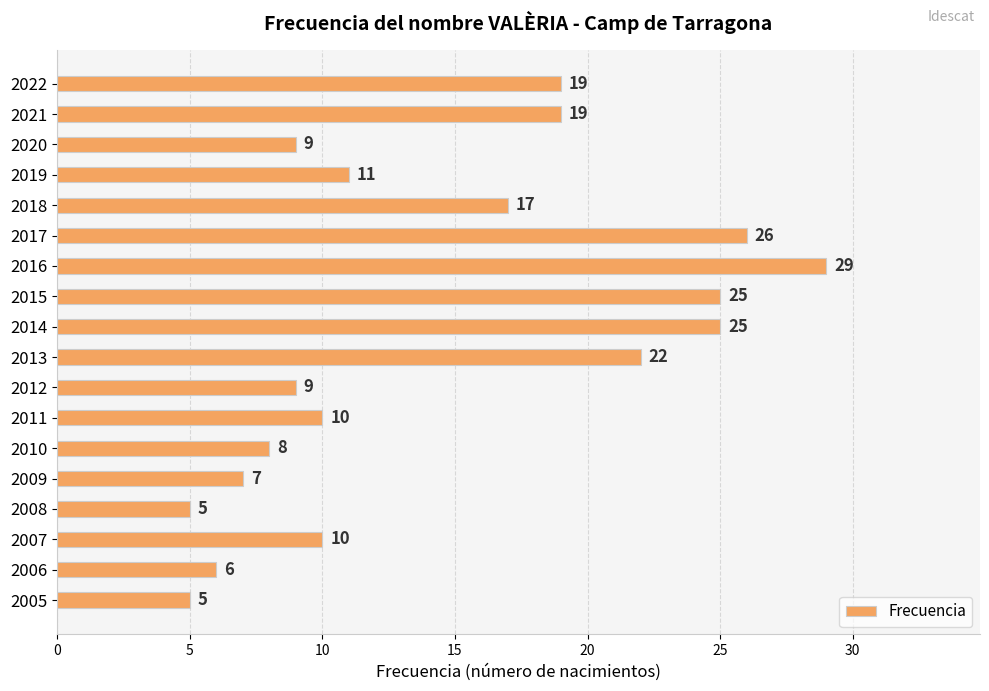

Read the value at 2016, to the nearest 10.

30